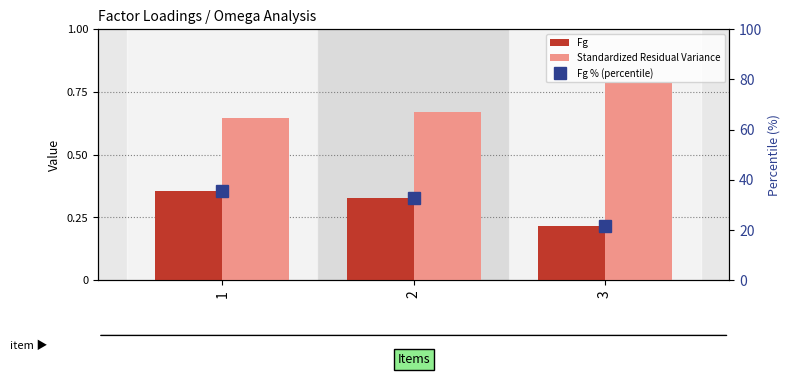

Rank the series at 3 from highest to lowest value.

Fg % (percentile), Standardized Residual Variance, Fg